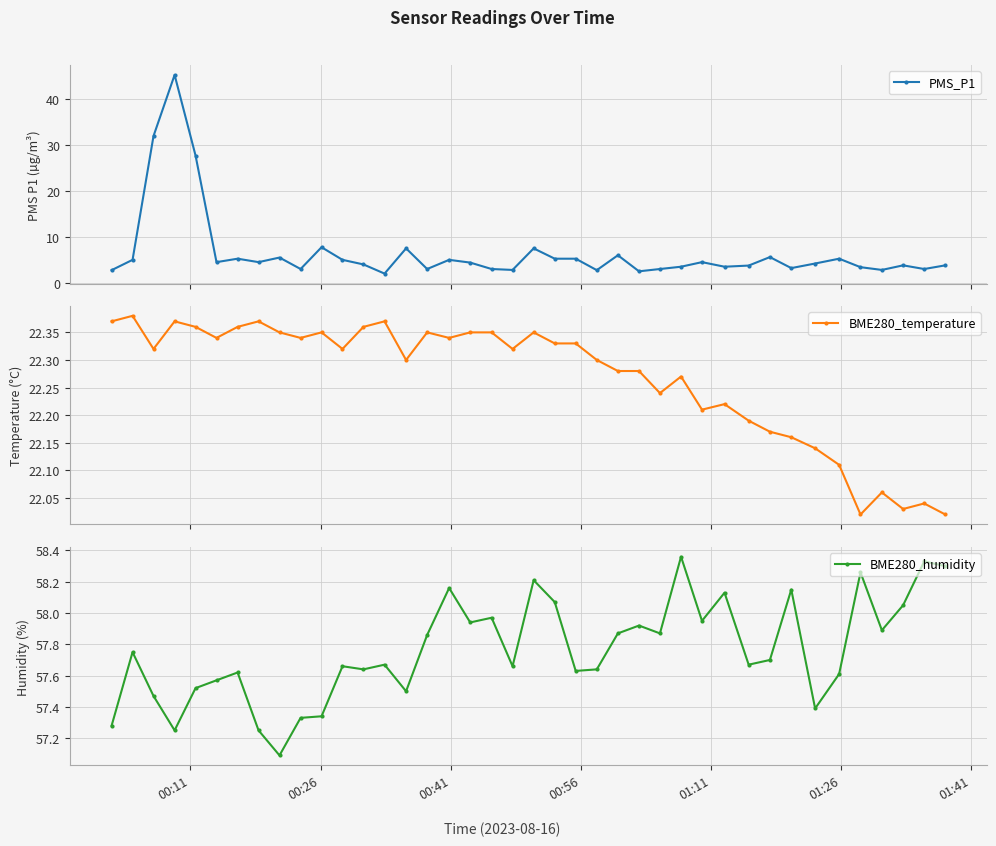

What is the highest value of the PMS_P1 series?

45.3